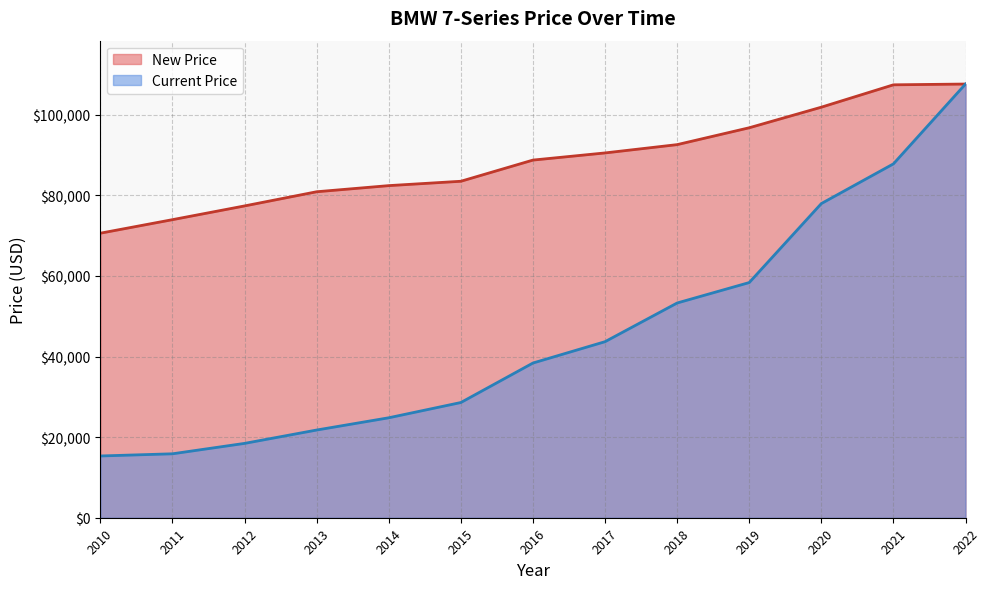

True or false: Current Price and New Price cross at least once.

False